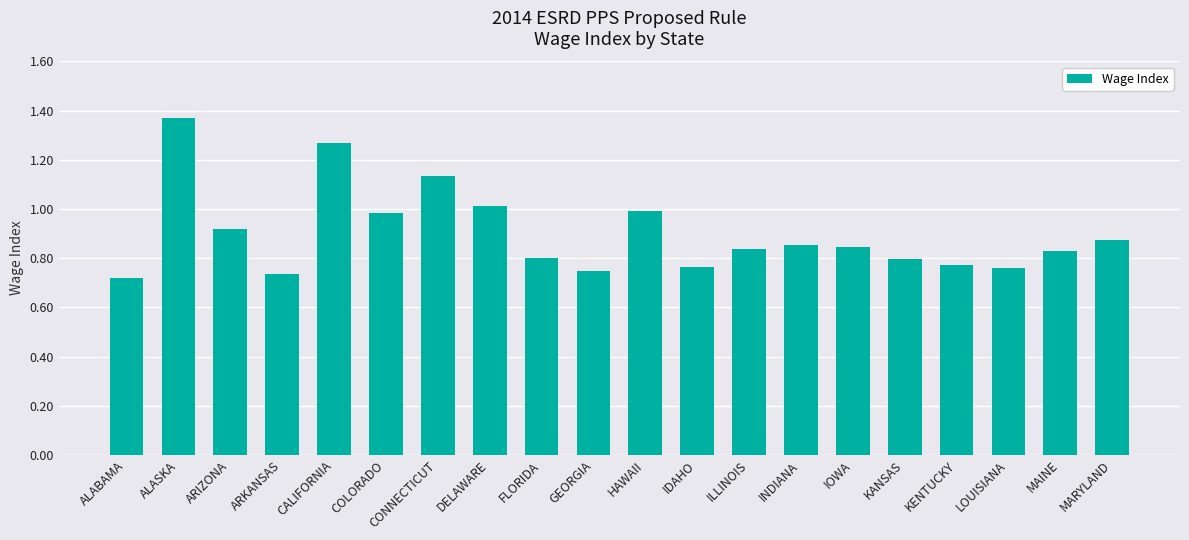

What position from the left is KANSAS?

16